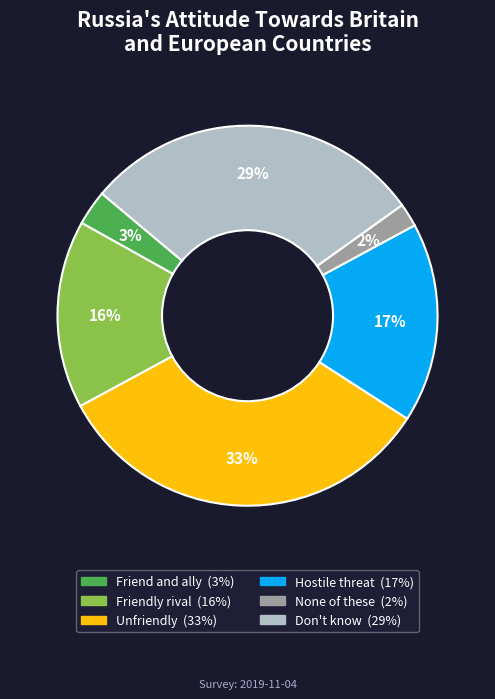

Which has a higher value, Friend and ally or None of these?

Friend and ally